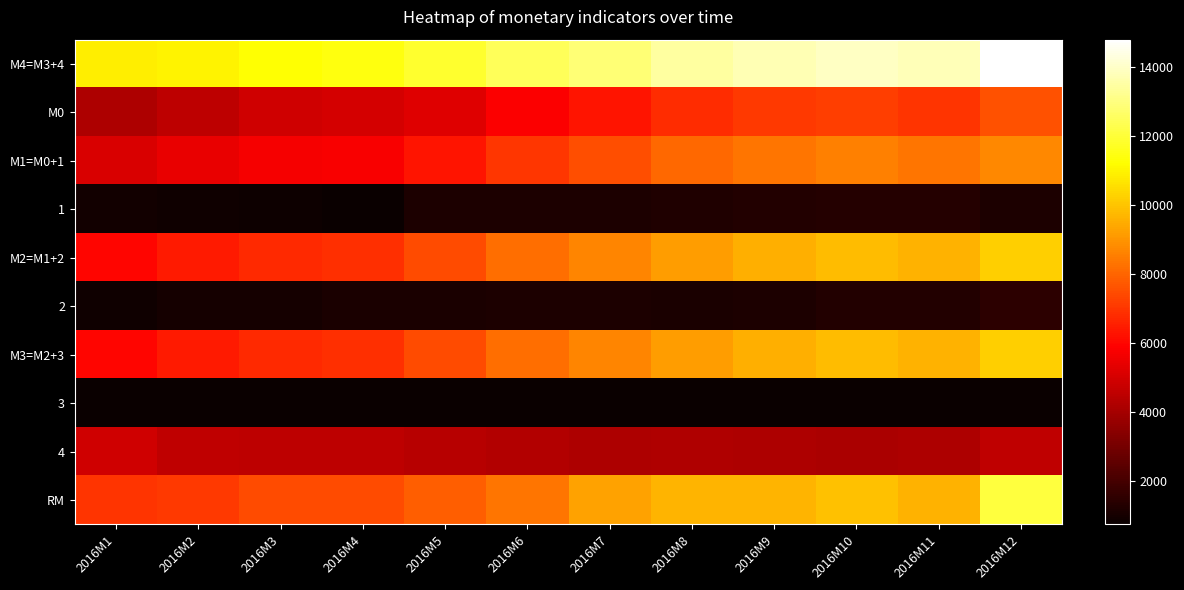

Between 2016M12 and 2016M1, which is larger?

2016M12